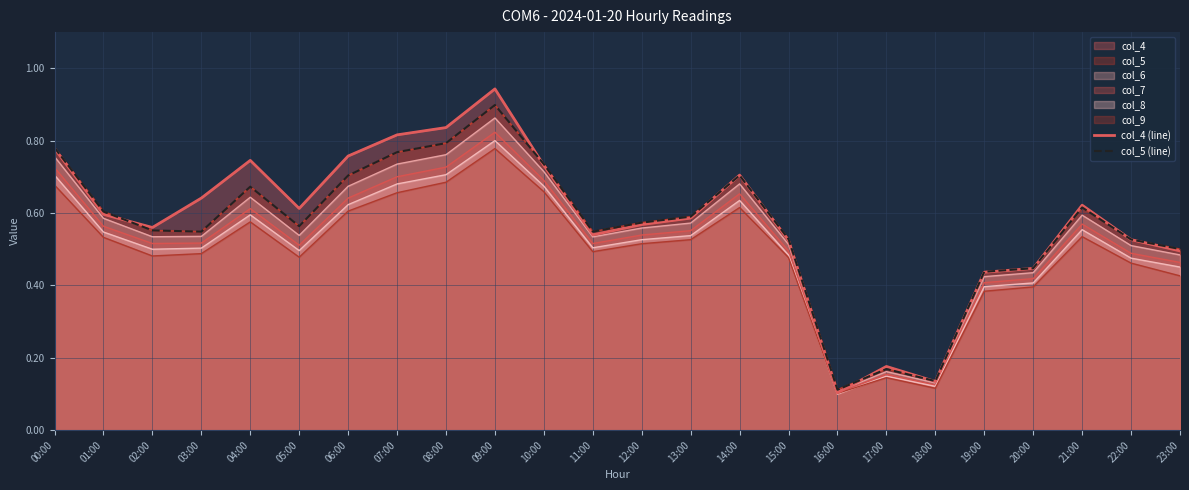

Is it true that col_5 (line) equals 0.5 at 11:00?

True